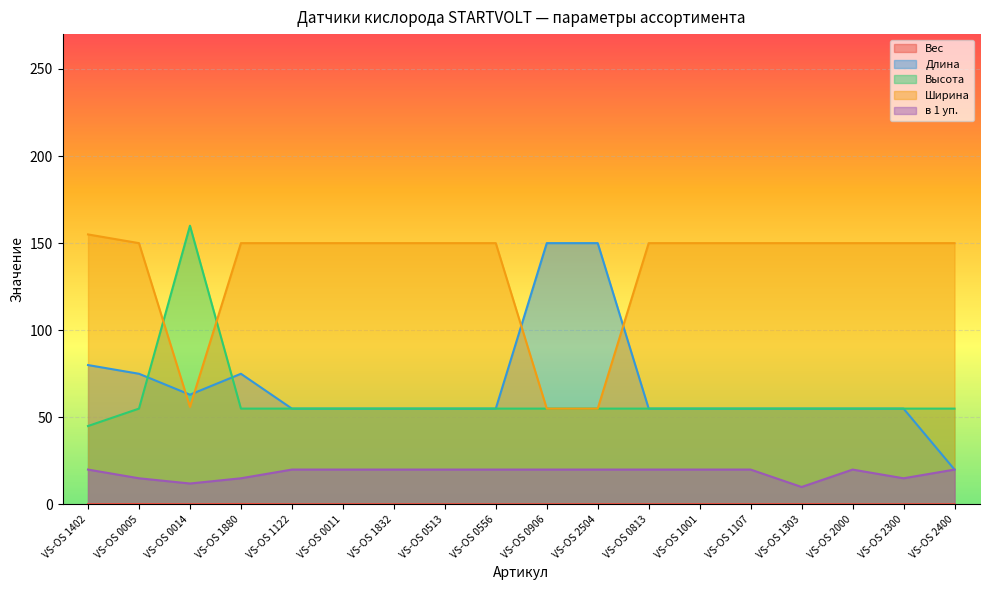

What is the label of the 7th point from the left?

VS-OS 1832